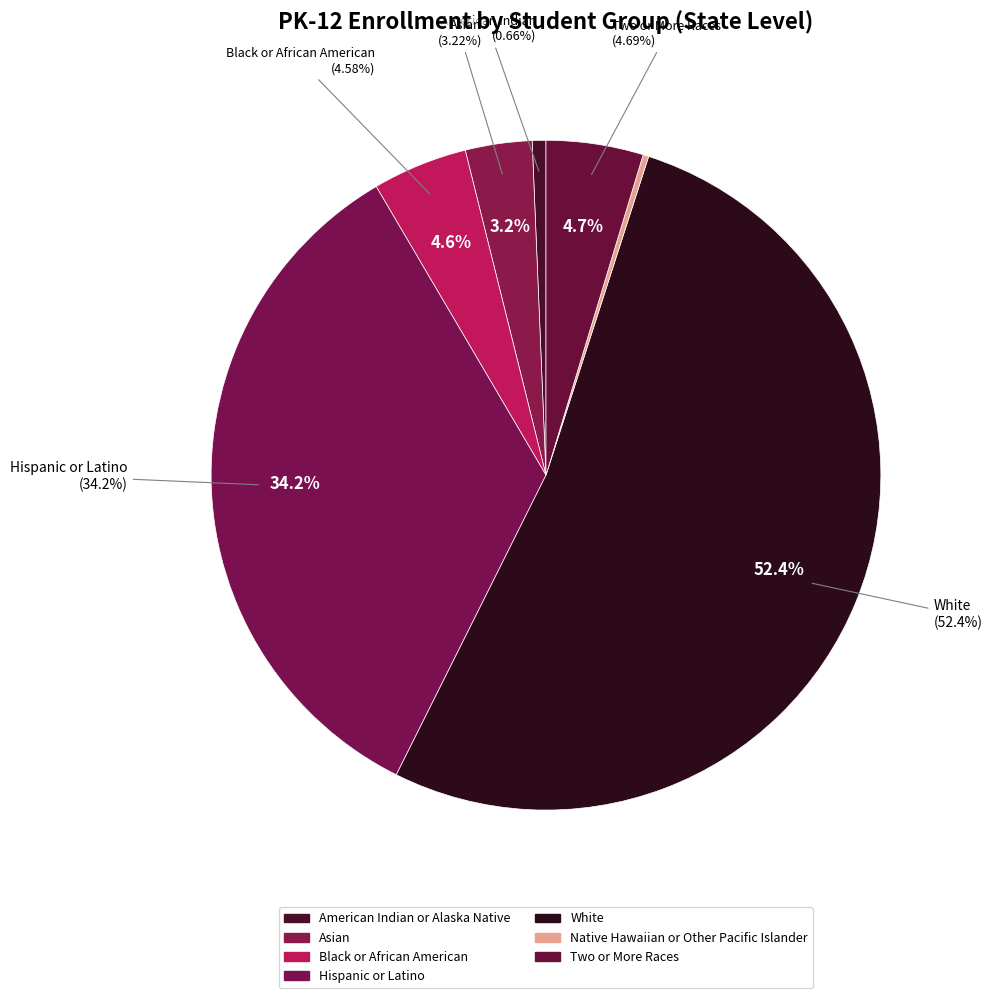

Which slice is the largest?

White